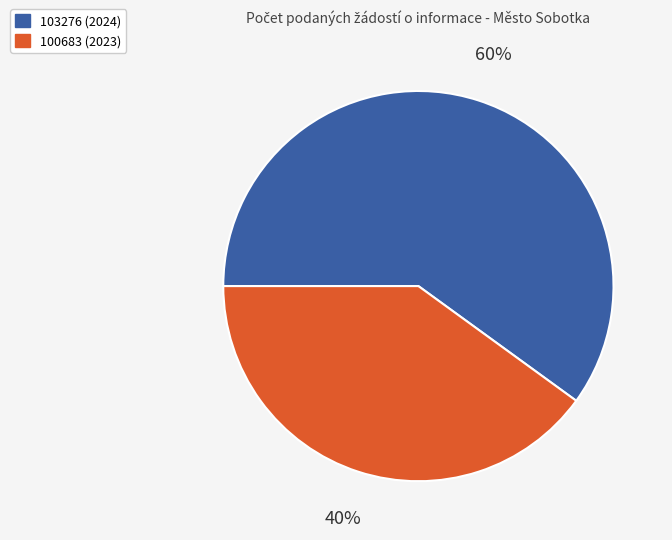

Is it true that 100683 (2023) is 40% of the pie?

True